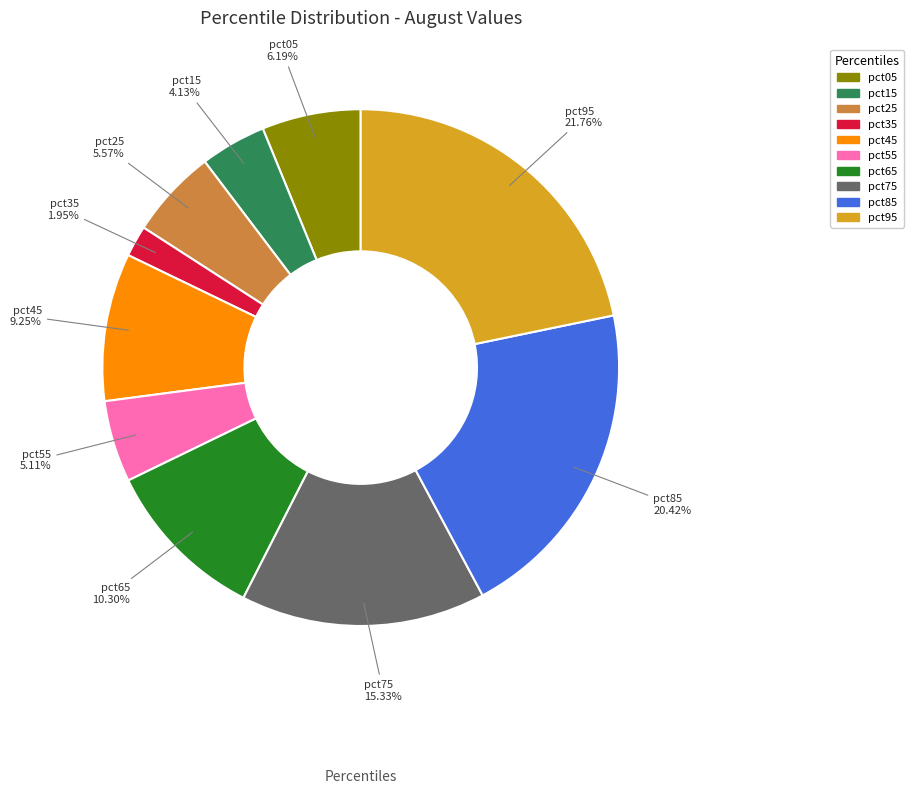

Which category has the biggest portion of the pie?

pct95